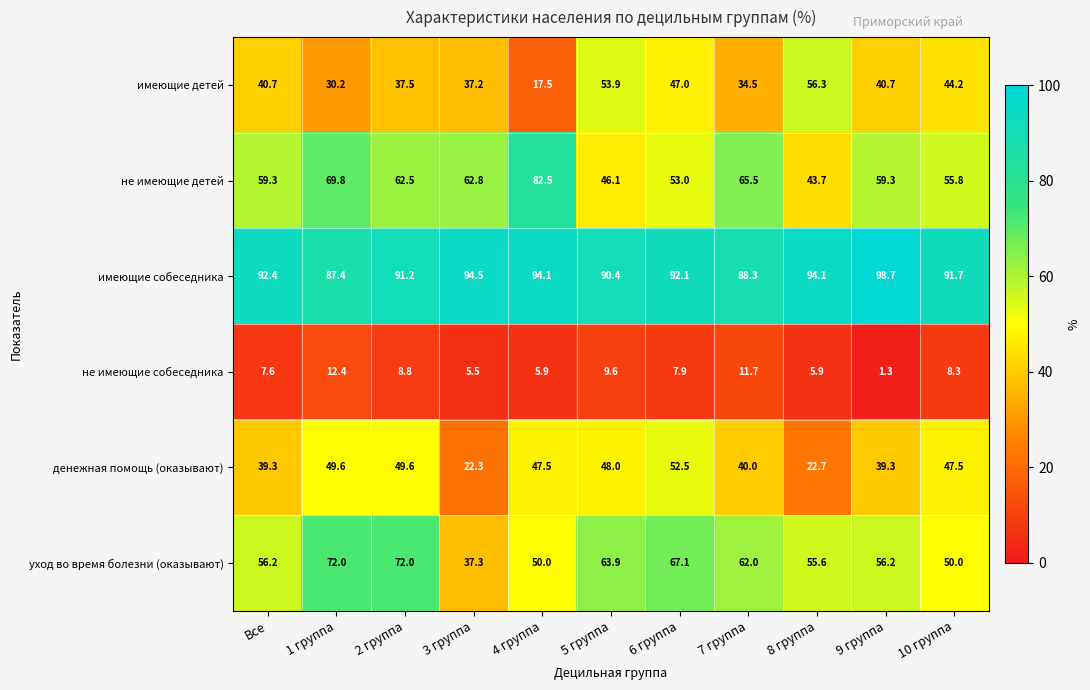

What is the difference between the highest and lowest values at 5 группа?

80.8